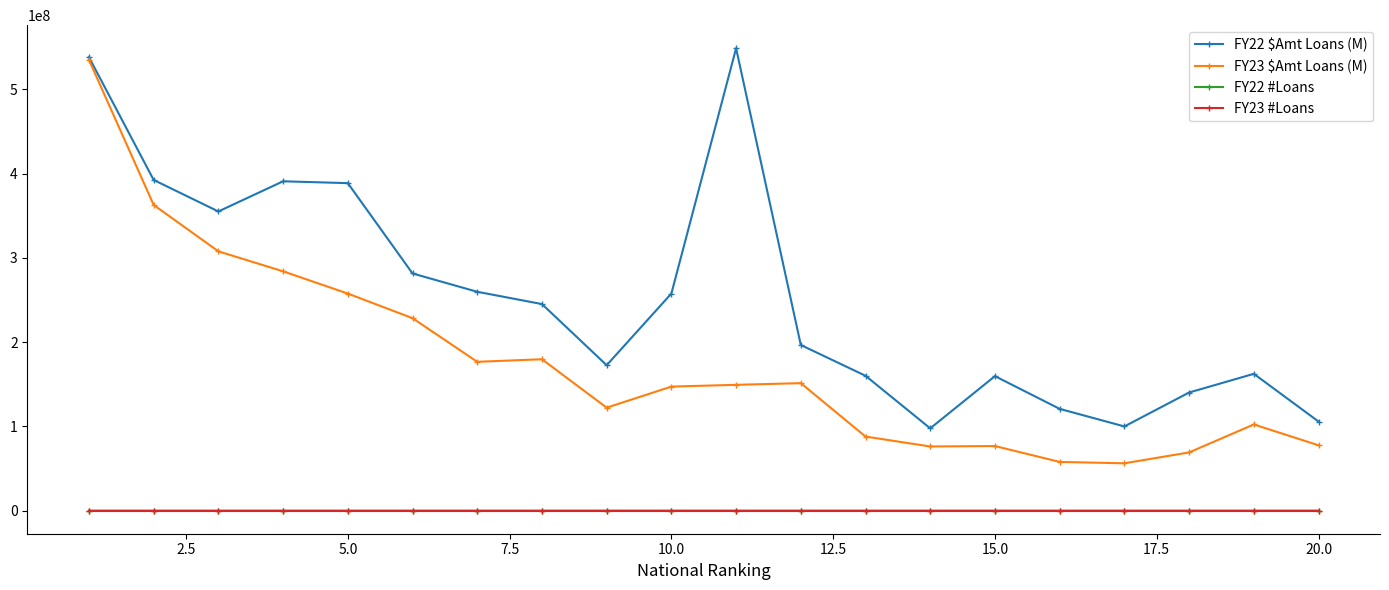

Count the number of data series in this chart.

4